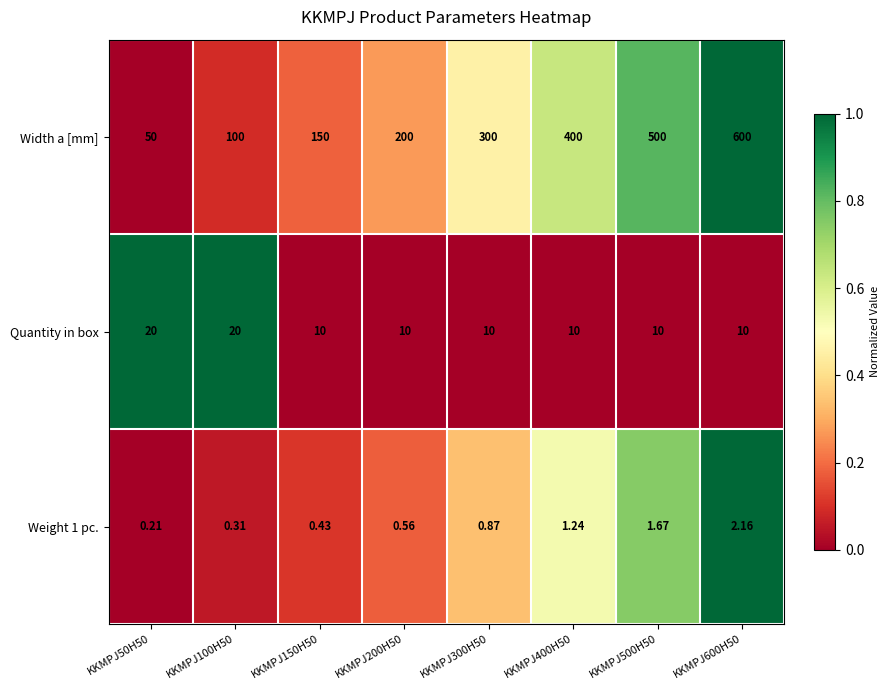

At how many categories does at least one series exceed 0?

8